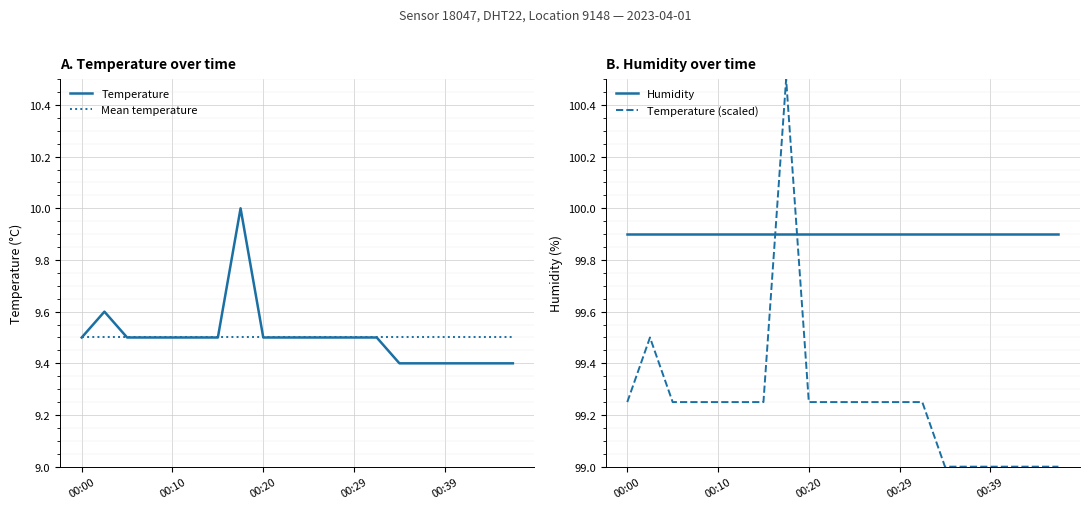

Which category has the lowest value in the Temperature (scaled) series?

14